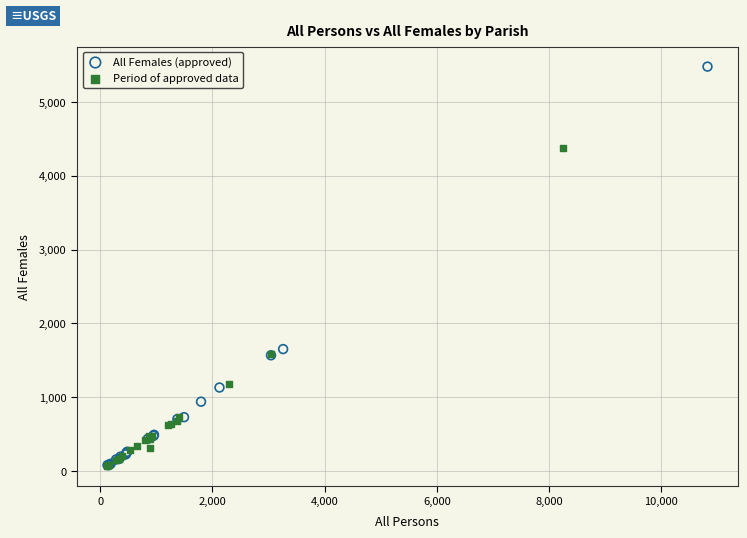

Which series reaches the maximum Y coordinate?

All Females (approved)